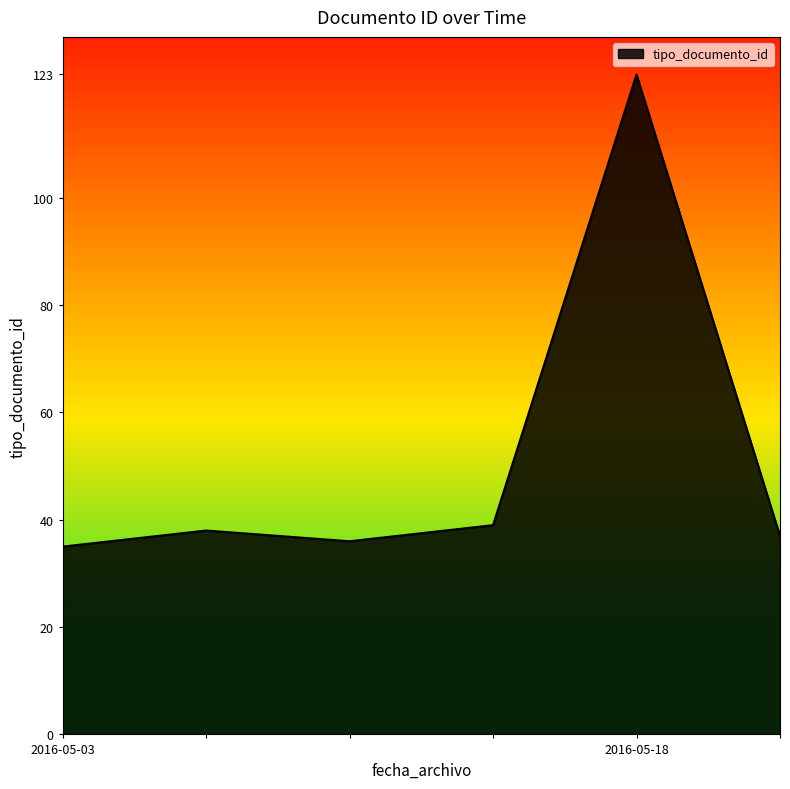

Does the chart have visible grid lines?

No